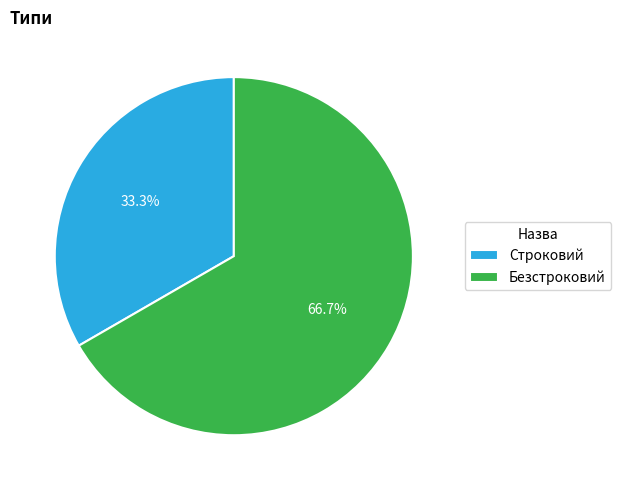

The Безстроковий slice represents 78% of the pie. True or false?

False